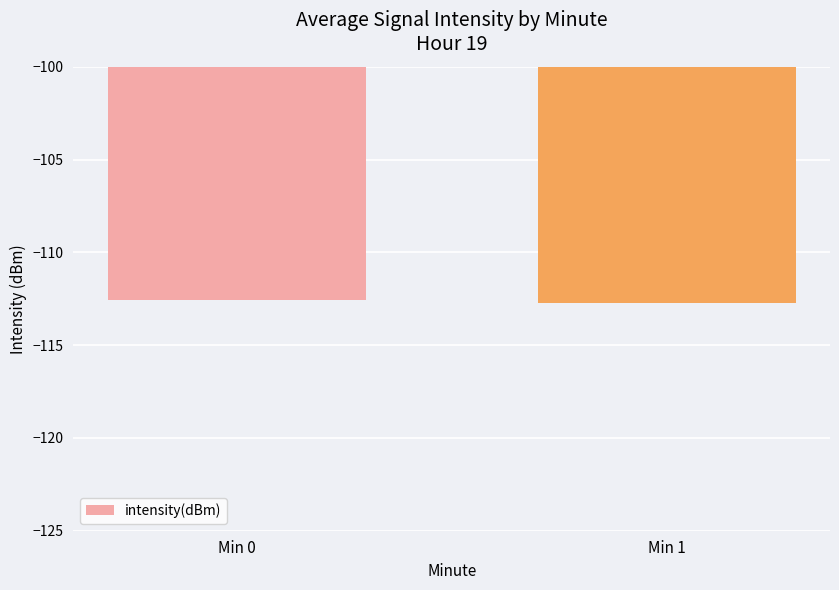

What is the sum of the values at Min 1 and Min 0?

-225.3